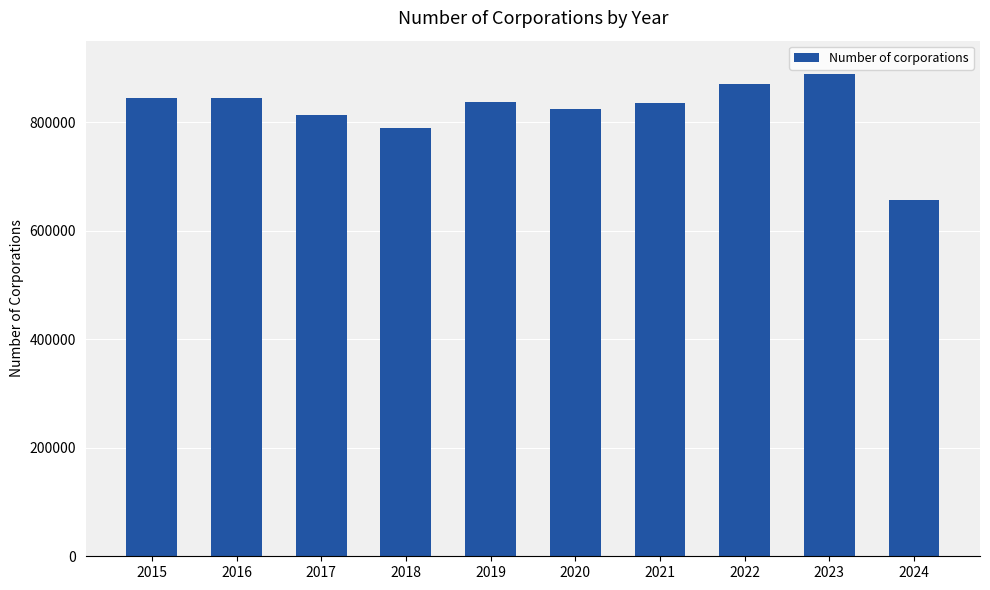

What is the value of the 7th bar from the left?

835179